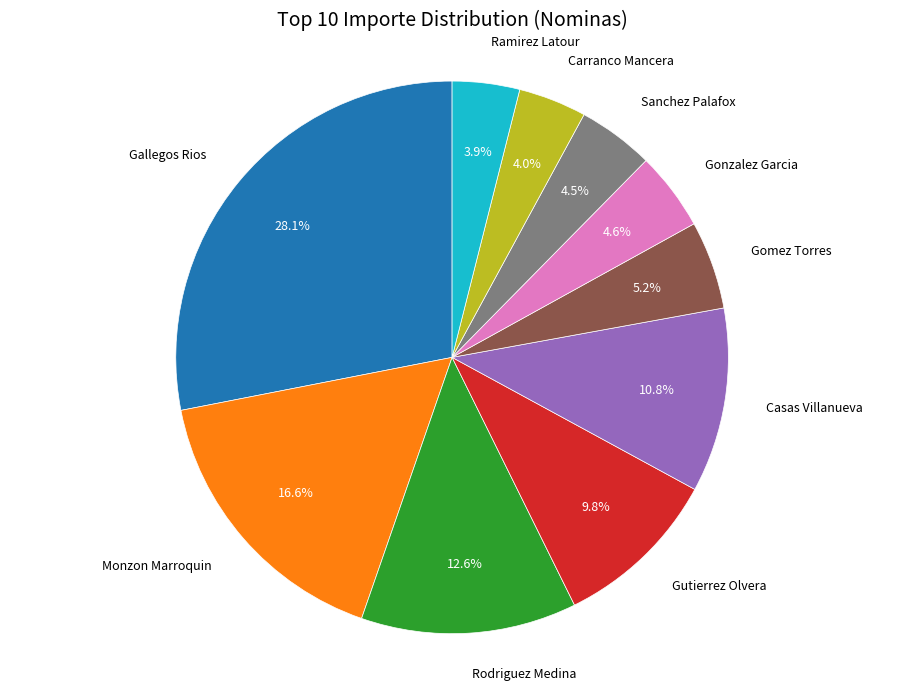

Does any single category account for the majority?

No